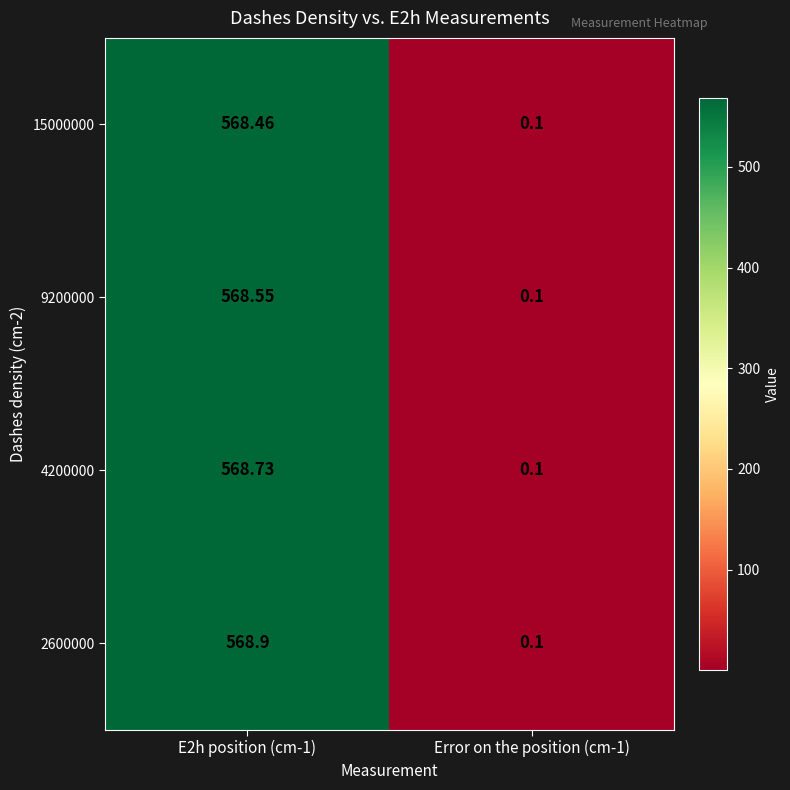

Is the value of 2600000 at Error on the position (cm-1) greater than the value of 4200000 at E2h position (cm-1)?

No